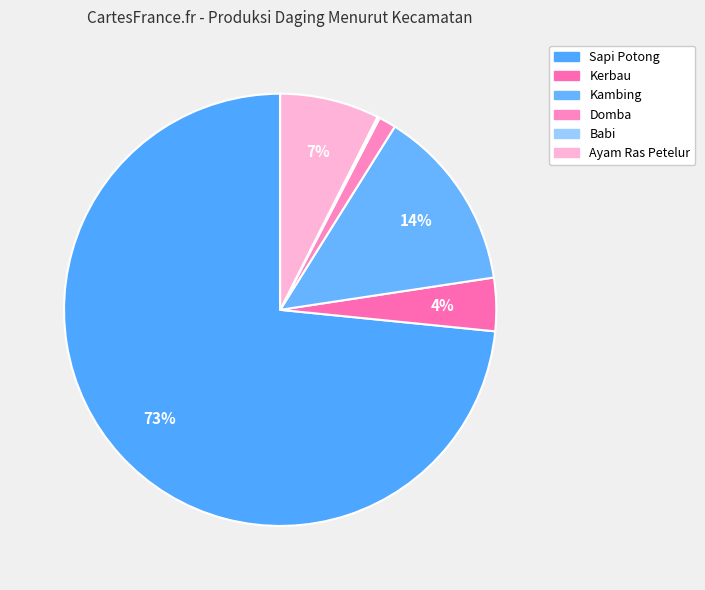

To the nearest percent, what percentage of the pie is Ayam Ras Petelur?

7%